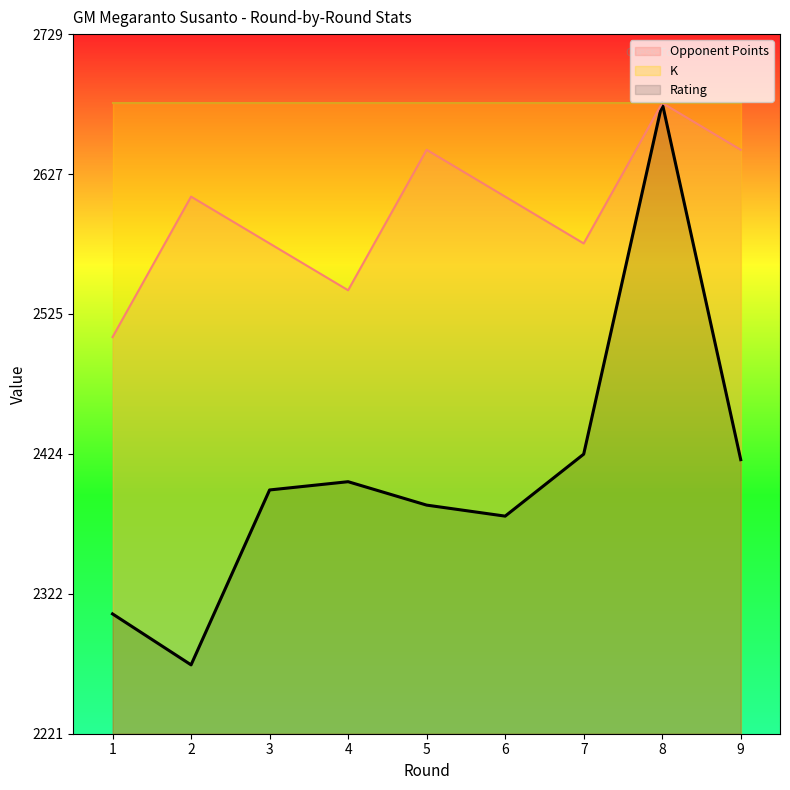

Count the Opponent Points values in the range 2577 to 2645.

6